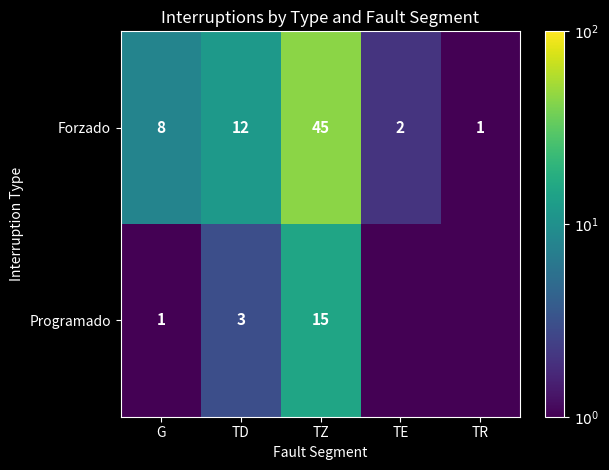

What is the greatest value displayed?

45.0